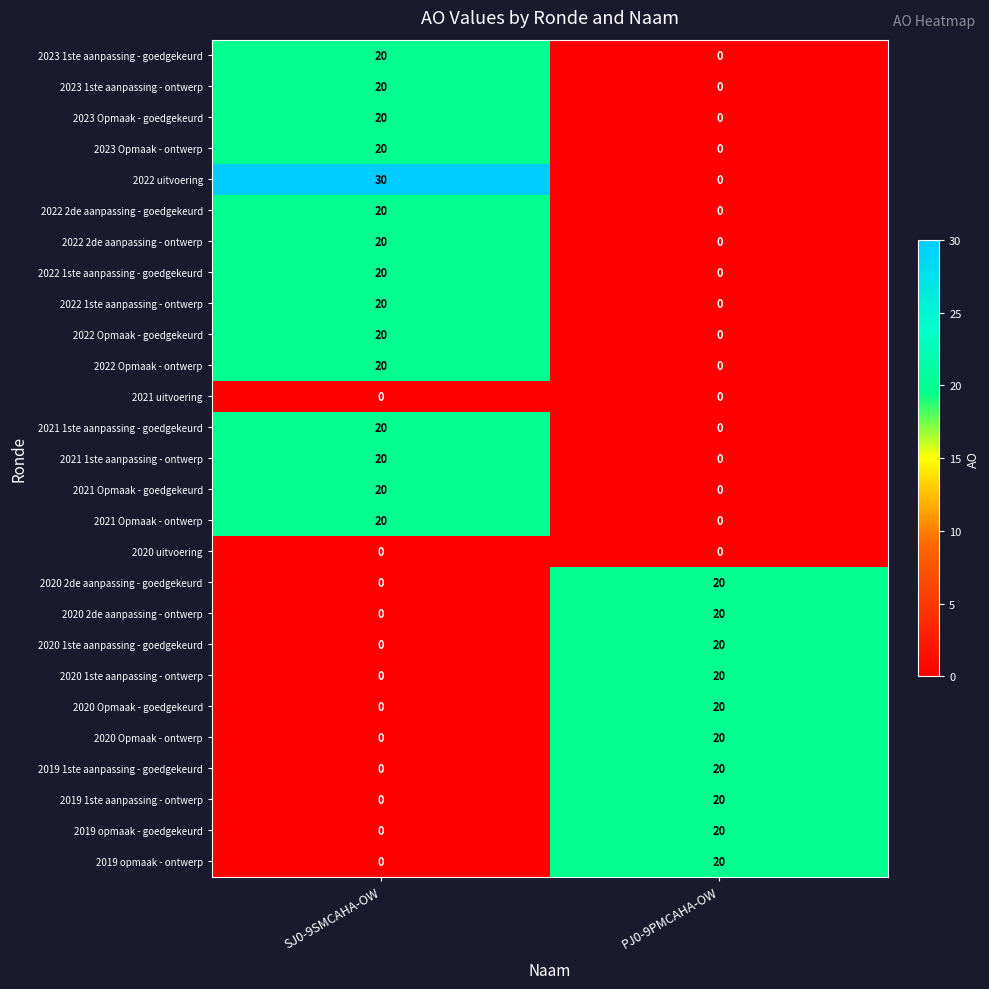

True or false: 2023 Opmaak - goedgekeurd has a value of 26 at SJ0-9SMCAHA-OW.

False